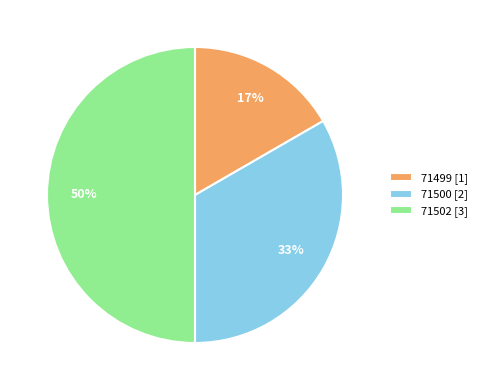

What is the smallest slice in the pie chart?

71499